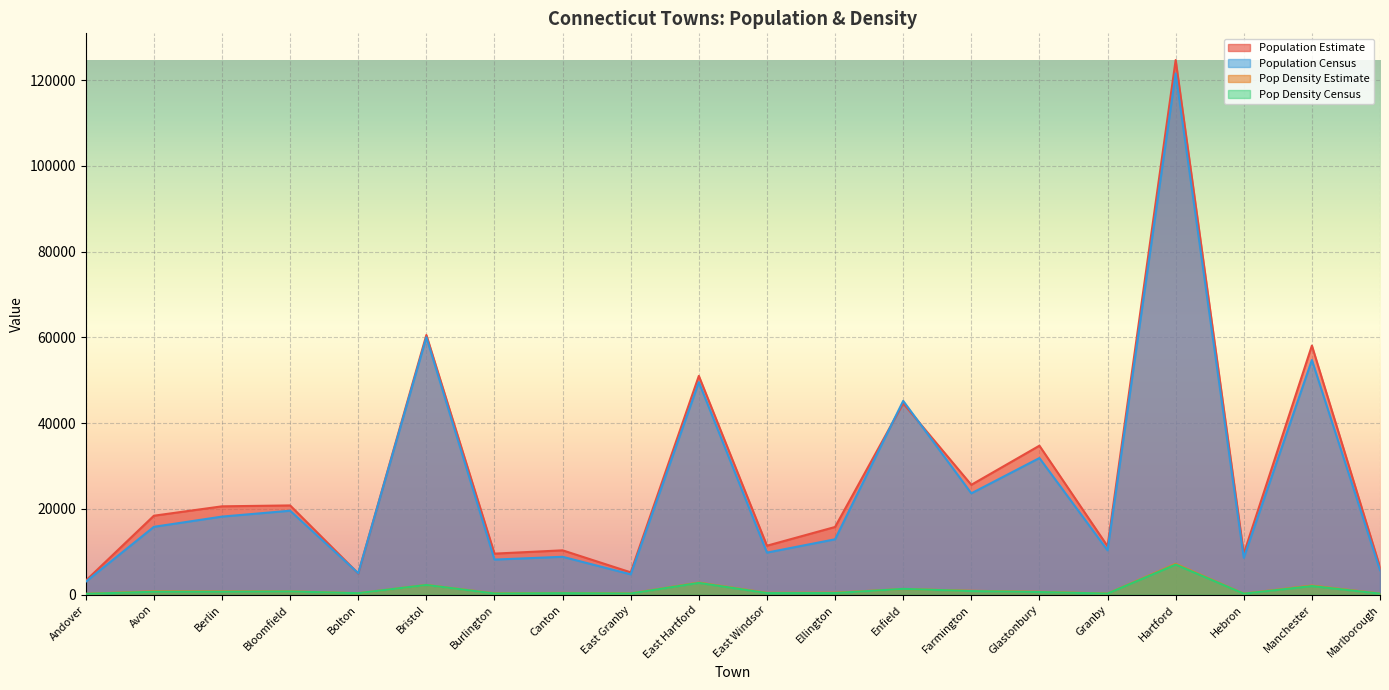

Between Avon and Bristol, which series saw the biggest shift?

Population Census